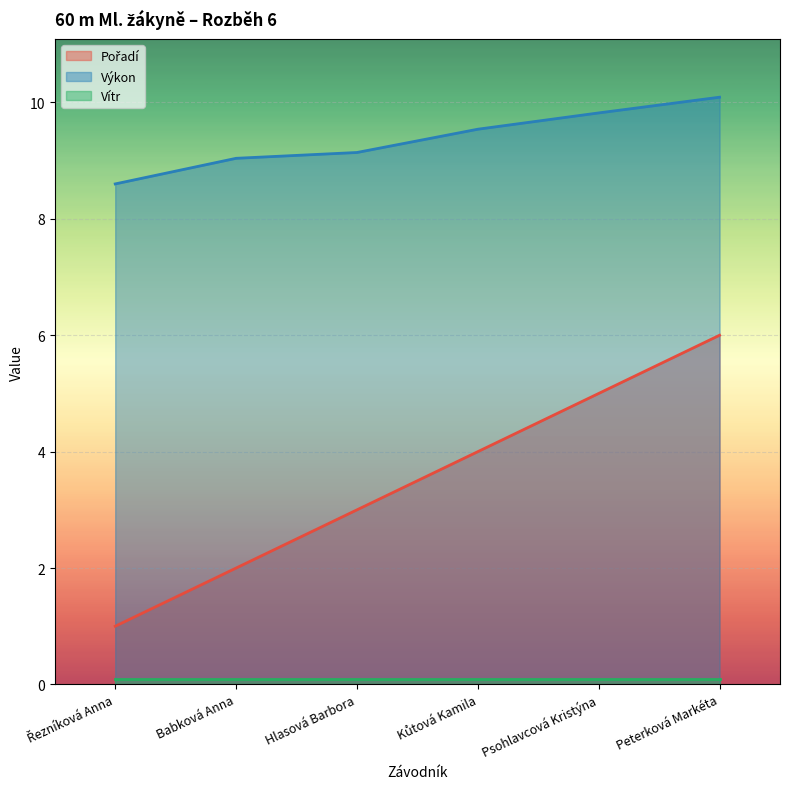

Which label corresponds to the smallest value in the chart?

Řezníková Anna